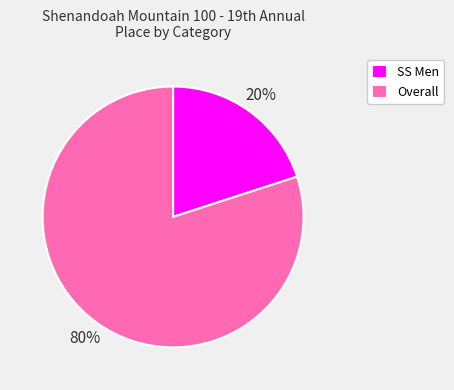

Does Overall account for over 50% of the chart?

Yes